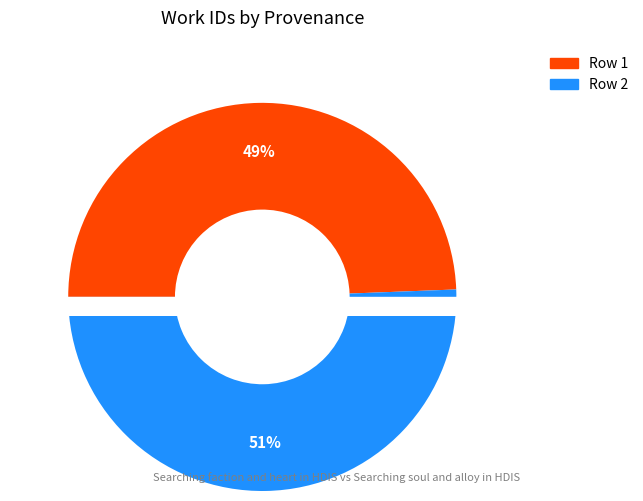

To the nearest percent, what percentage of the pie is Searching soul and alloy in HDIS?

51%